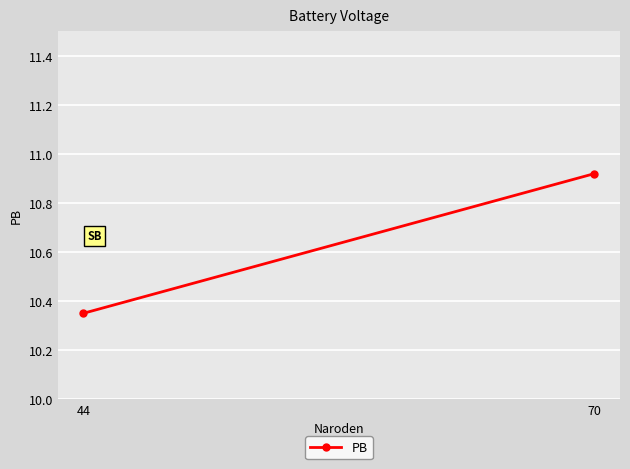

How many lines are shown in the chart?

1